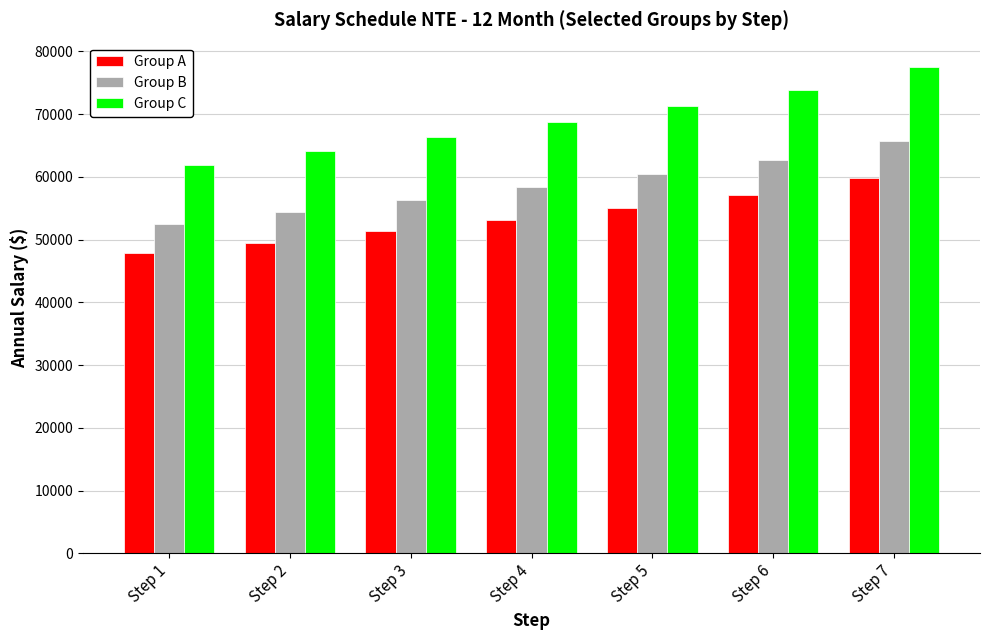

How many values in the Group C series are below 68834?

3